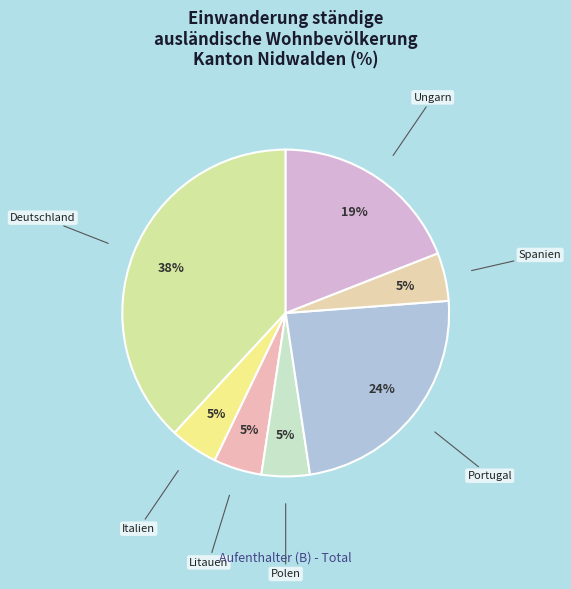

To the nearest percent, what is the average slice percentage?

14%